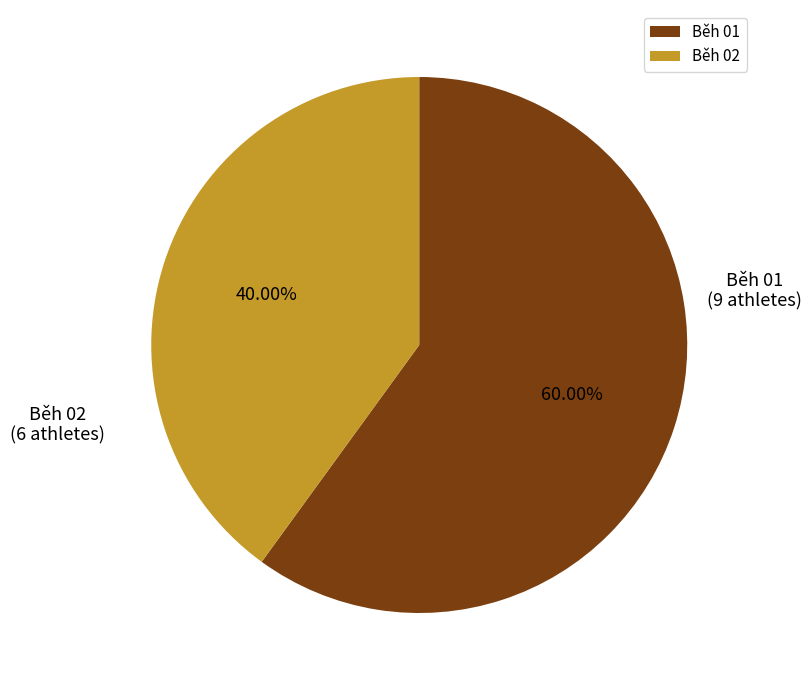

Approximately how many times larger is the value at Běh 01 compared to Běh 02?

1.5